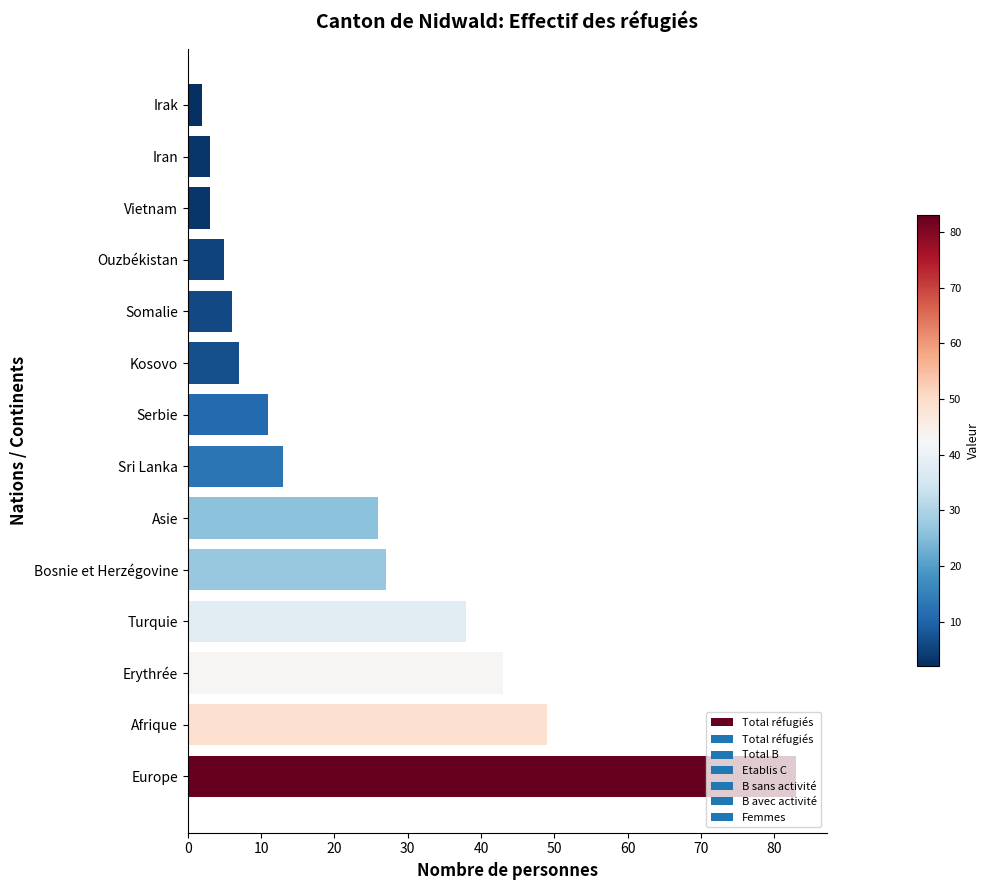

What is the difference between the second highest and minimum values?

47